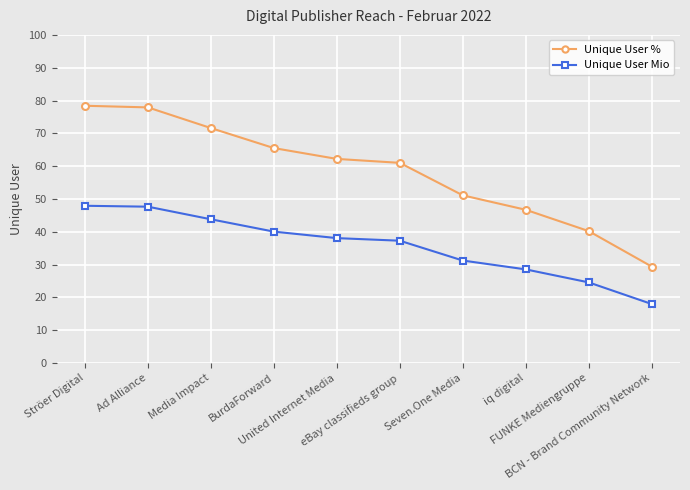

What is the difference between the second highest and minimum values in the Unique User % series?

48.5